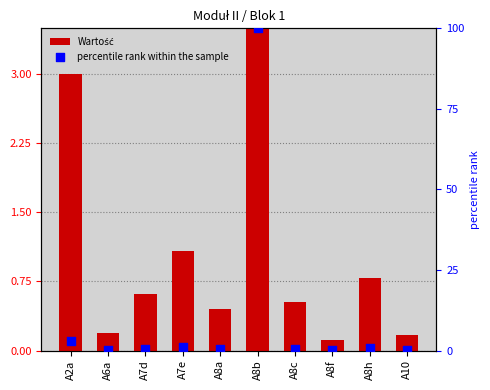

Which series has the widest spread of Y values?

percentile rank within the sample